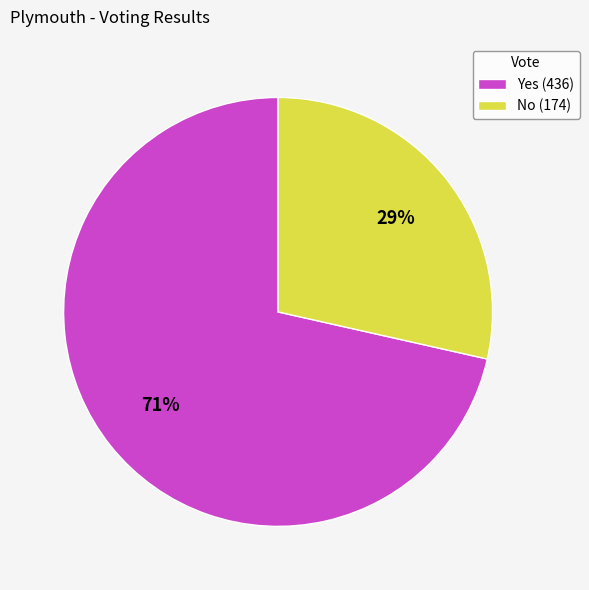

What is the smallest slice in the pie chart?

No